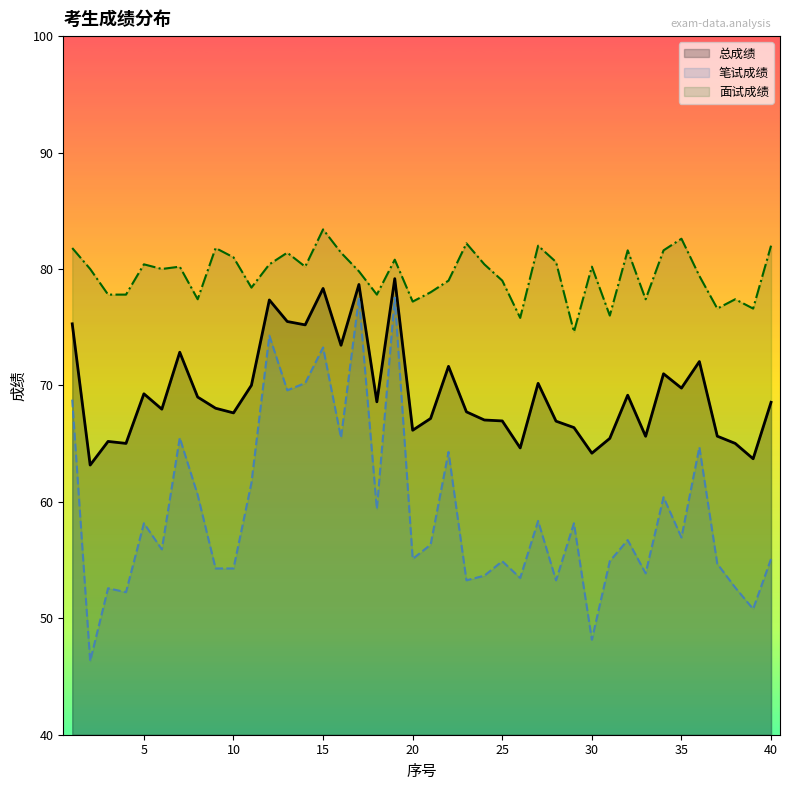

Which series has the largest range (max minus min)?

笔试成绩